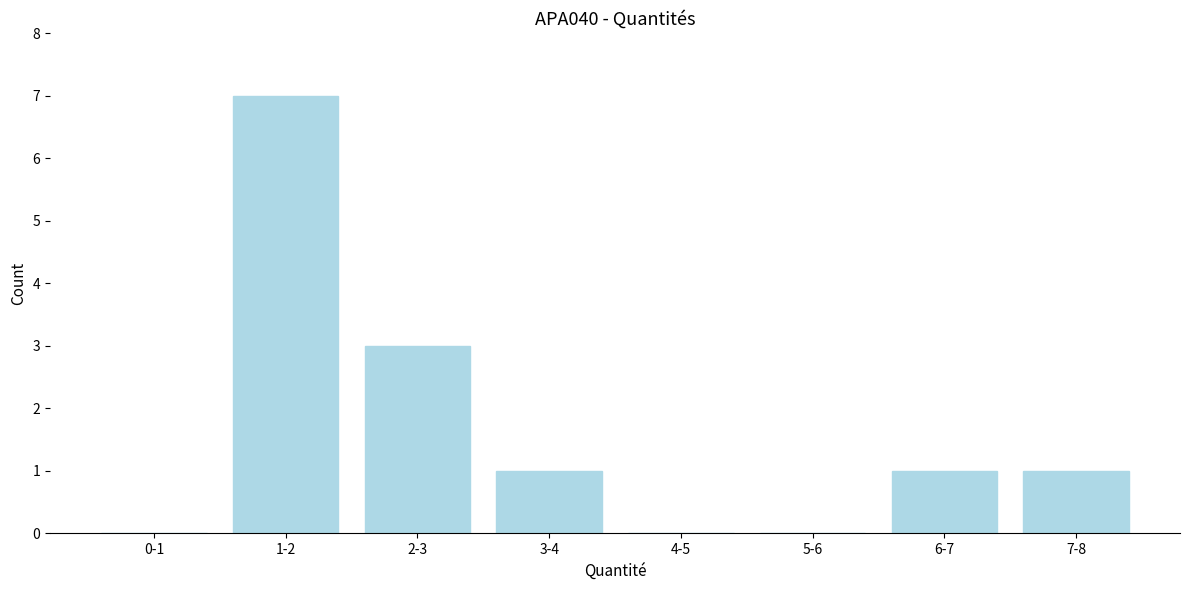

Reading left to right, transcribe all the data shown in this chart.

0-1=0	1-2=7	2-3=3	3-4=1	4-5=0	5-6=0	6-7=1	7-8=1